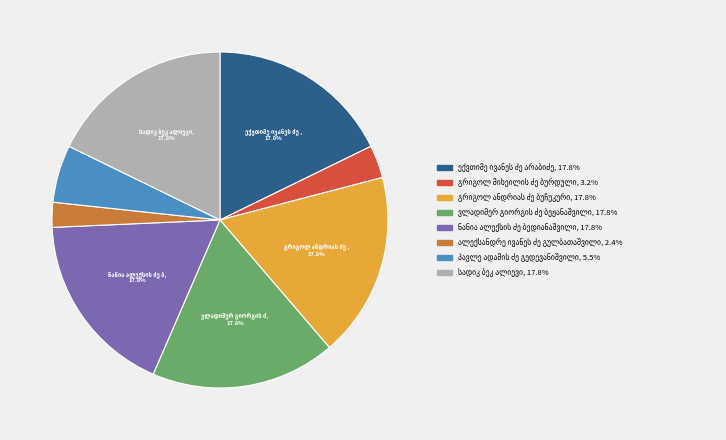

Is there any slice that represents more than half of the pie?

No